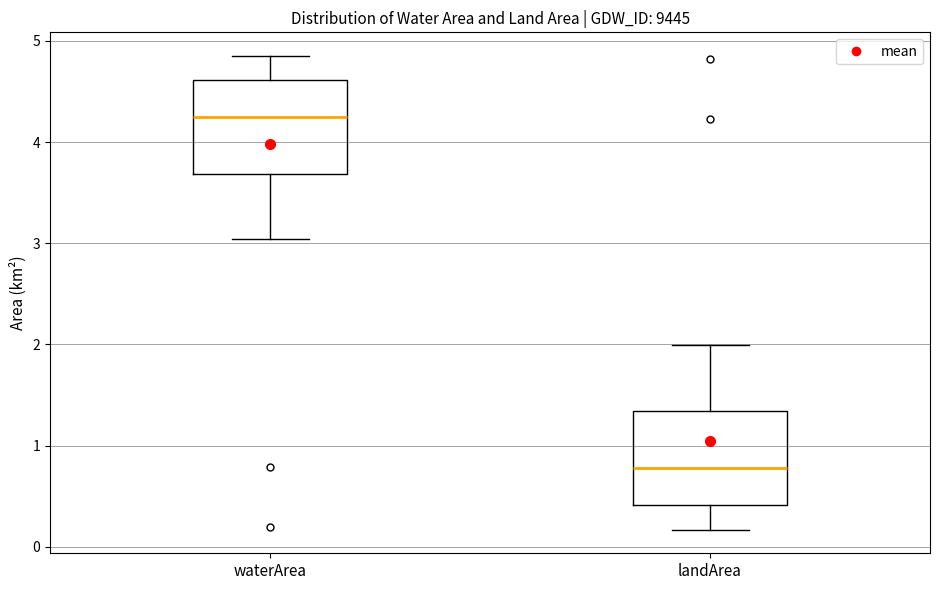

Reading left to right, transcribe this box plot: for each box, give where its median line is, the range the box spans, and where its two whiskers end, as read against the y-axis. The values are not printed on the chart, so give them approximately, as read against the axis.

waterArea: median 4.3, box 3.7 to 4.6, whiskers 3.0 to 4.9
landArea: median 0.8, box 0.4 to 1.3, whiskers 0.2 to 2.0